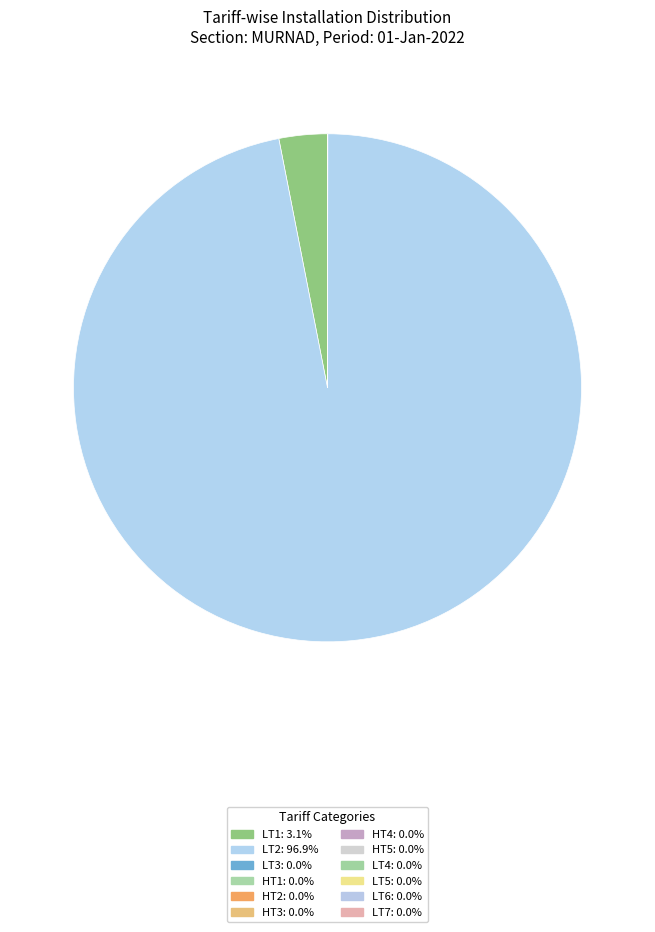

Is there a majority slice in this chart?

Yes